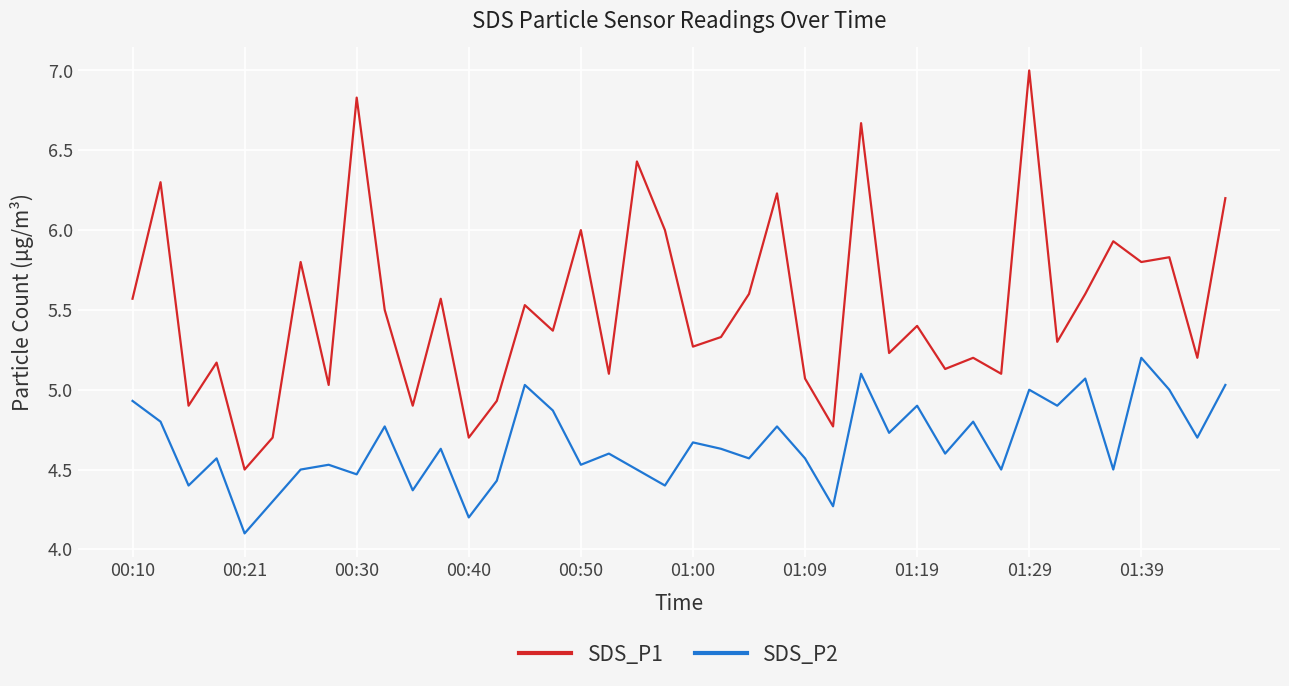

At how many categories does at least one series exceed 5?

33